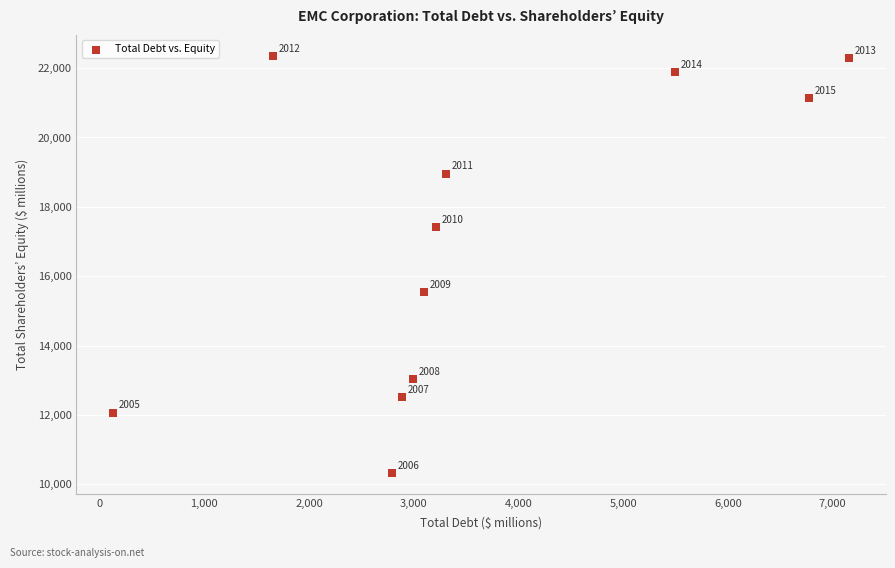

What is the range of Y values (max minus min)?

12031